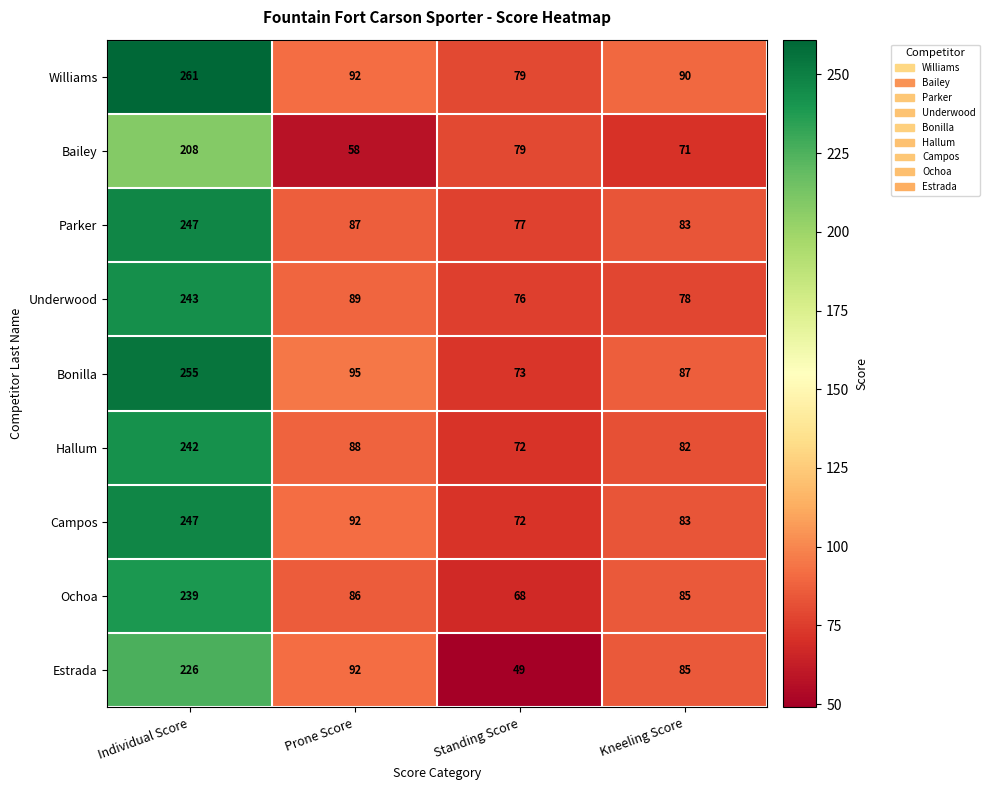

Between Standing Score and Kneeling Score, which series saw the biggest shift?

Estrada